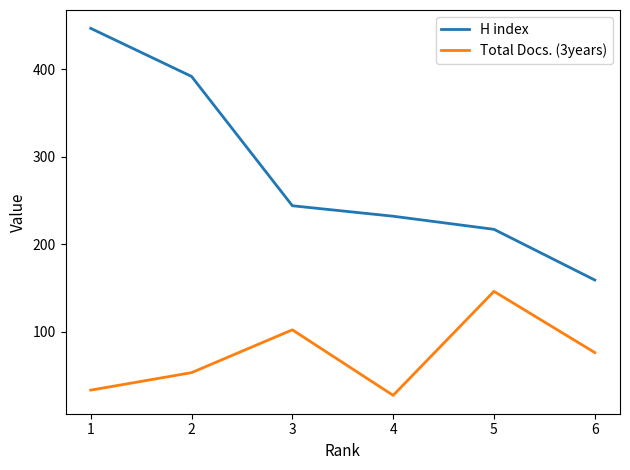

Which series changed the most between 1 and 4?

H index